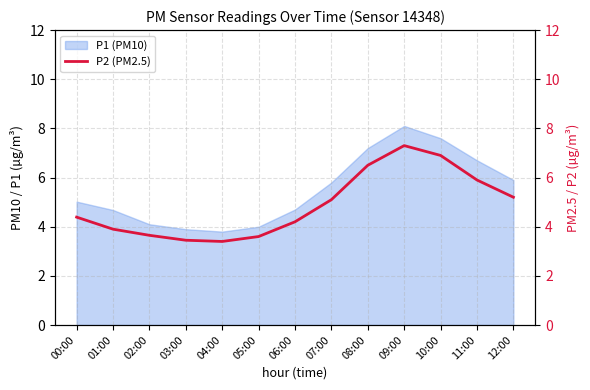

What is the label of the 4th point from the right?

09:00